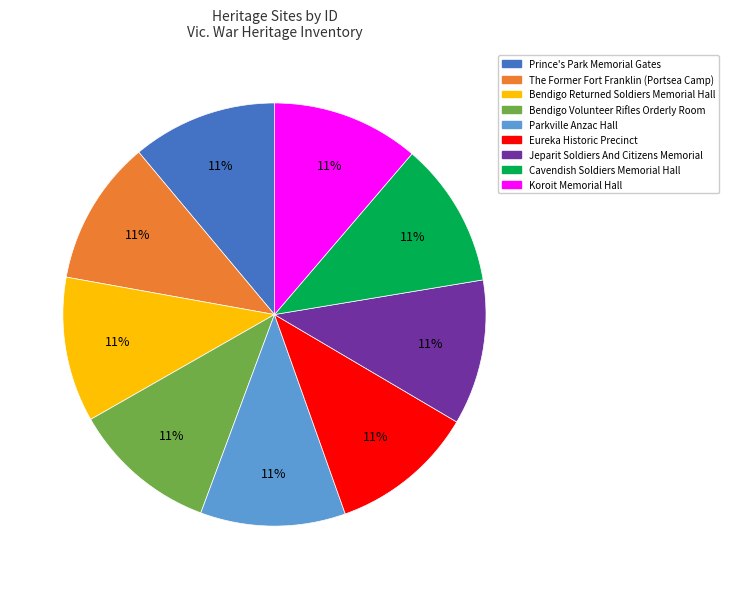

What is the ratio of the value at Koroit Memorial Hall to the value at The Former Fort Franklin (Portsea Camp)?

1.0